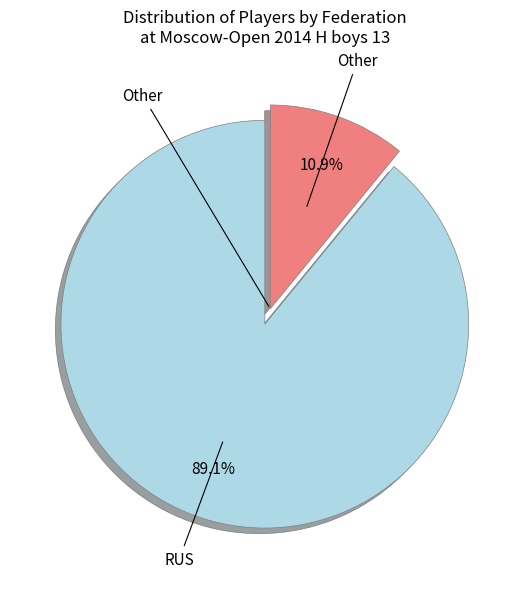

True or false: Other accounts for 2% of the total.

False